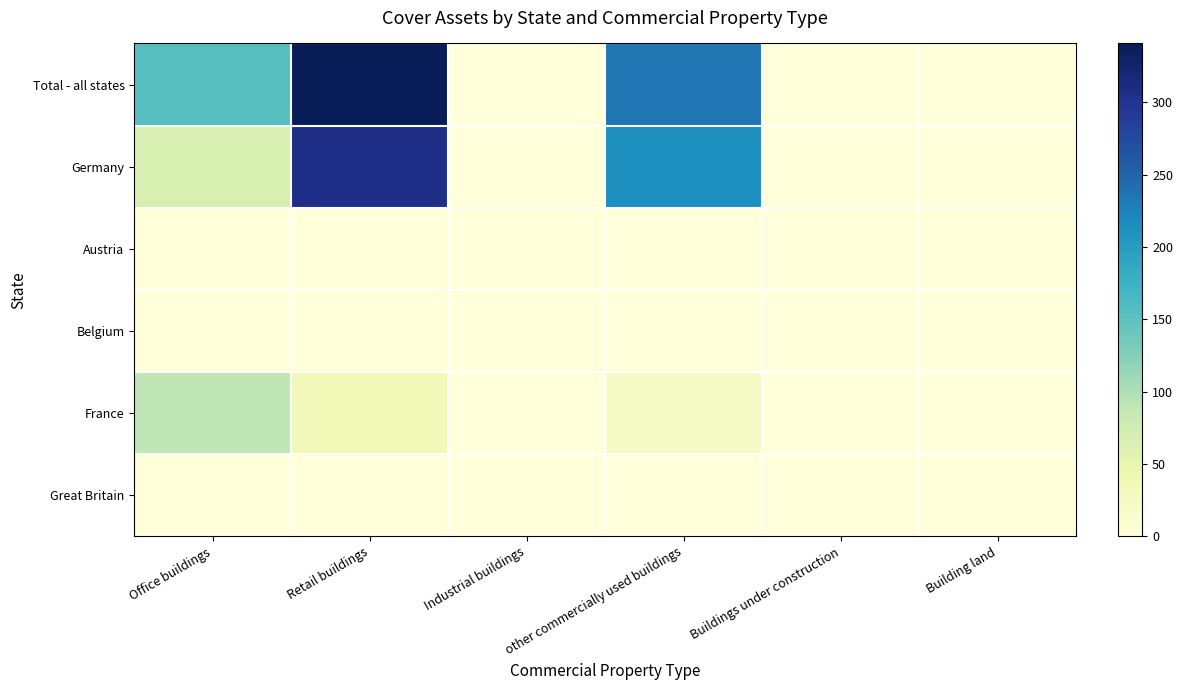

Count the number of categories in the chart.

6